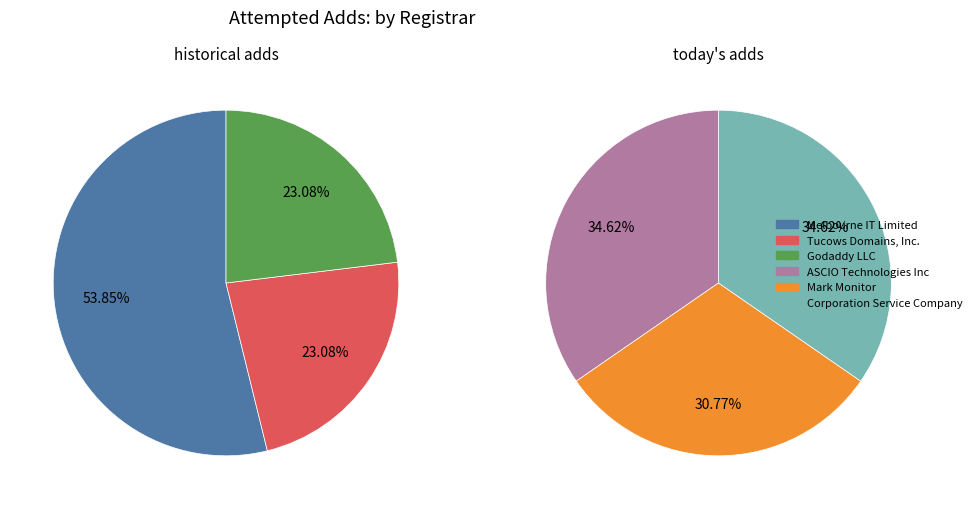

How many slices are in this pie chart?

6